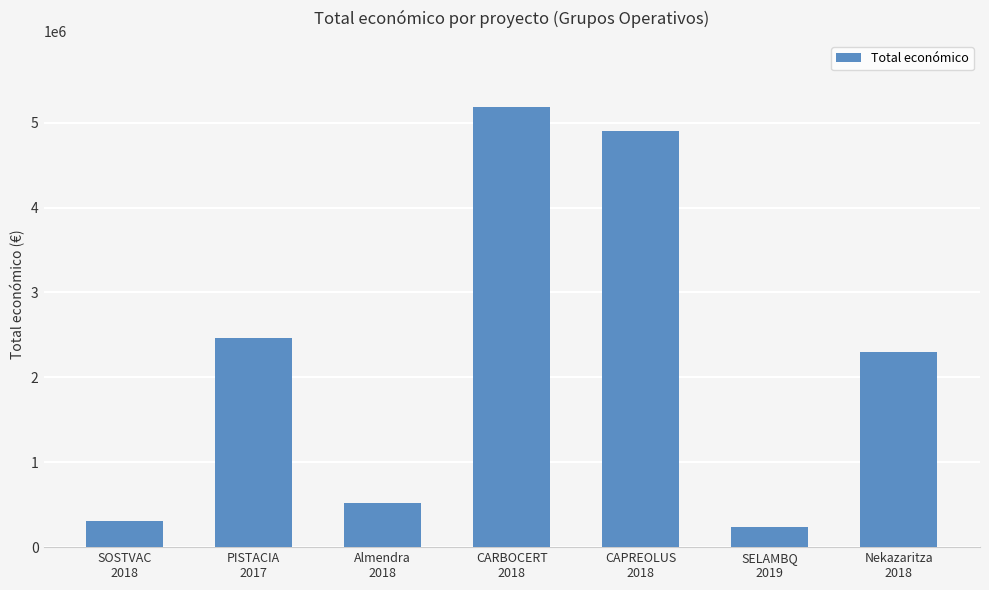

At which category does the chart reach its minimum across all series?

SELAMBQ
2019